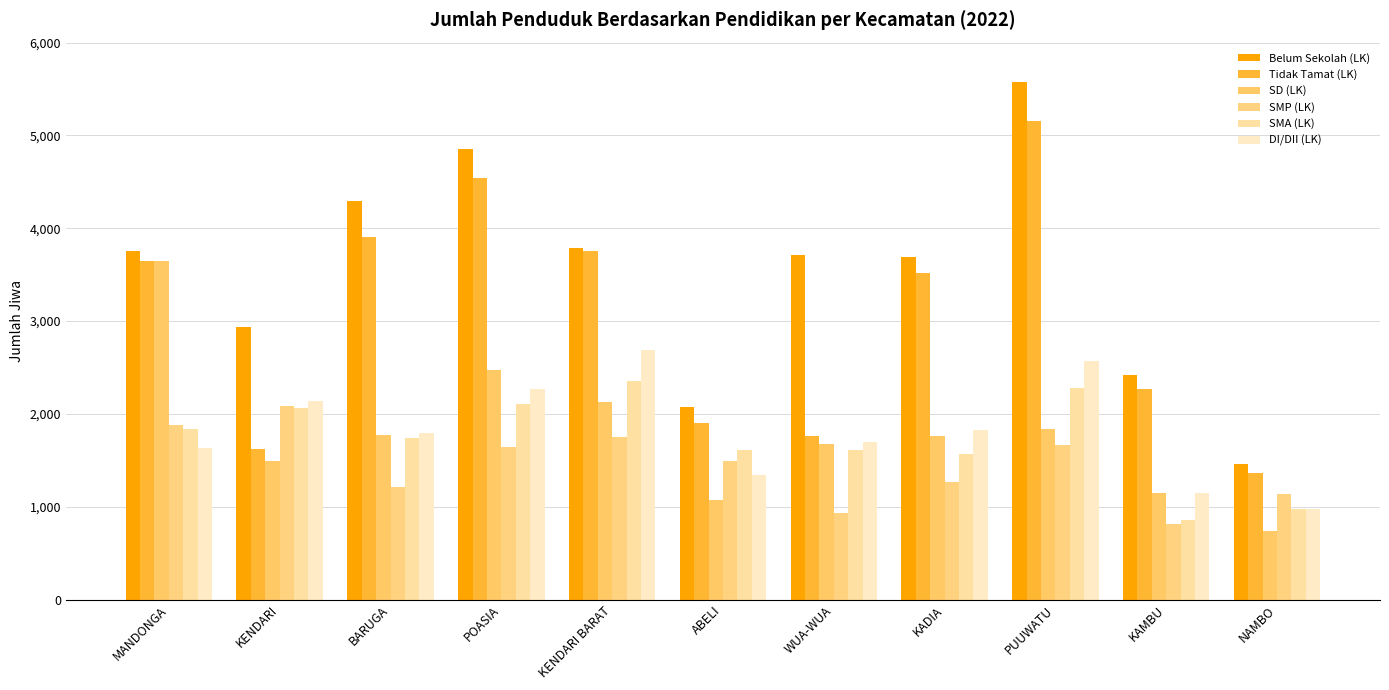

Reading left to right, extract all data points from this chart.

Belum Sekolah (LK): MANDONGA=3758	KENDARI=2937	BARUGA=4291	POASIA=4851	KENDARI BARAT=3783	ABELI=2078	WUA-WUA=3708	KADIA=3694	PUUWATU=5576	KAMBU=2424	NAMBO=1457
Tidak Tamat (LK): MANDONGA=3651	KENDARI=1626	BARUGA=3905	POASIA=4537	KENDARI BARAT=3754	ABELI=1897	WUA-WUA=1758	KADIA=3523	PUUWATU=5160	KAMBU=2264	NAMBO=1363
SD (LK): MANDONGA=3651	KENDARI=1491	BARUGA=1768	POASIA=2471	KENDARI BARAT=2129	ABELI=1074	WUA-WUA=1679	KADIA=1757	PUUWATU=1842	KAMBU=1146	NAMBO=739
SMP (LK): MANDONGA=1883	KENDARI=2080	BARUGA=1208	POASIA=1644	KENDARI BARAT=1756	ABELI=1496	WUA-WUA=932	KADIA=1264	PUUWATU=1663	KAMBU=817	NAMBO=1141
SMA (LK): MANDONGA=1838	KENDARI=2060	BARUGA=1744	POASIA=2109	KENDARI BARAT=2350	ABELI=1616	WUA-WUA=1611	KADIA=1563	PUUWATU=2277	KAMBU=856	NAMBO=971
DI/DII (LK): MANDONGA=1629	KENDARI=2143	BARUGA=1793	POASIA=2264	KENDARI BARAT=2688	ABELI=1345	WUA-WUA=1701	KADIA=1829	PUUWATU=2574	KAMBU=1144	NAMBO=971